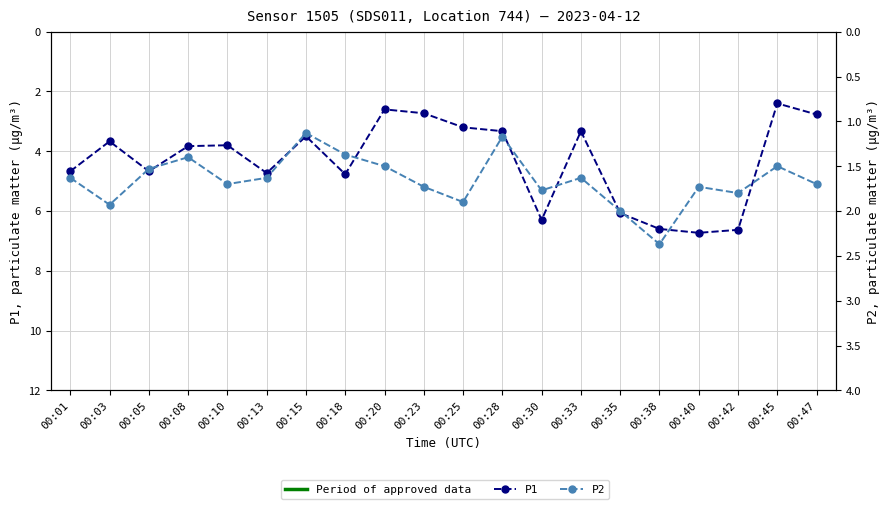

Between 00:25 and 00:35, which is larger?

00:35